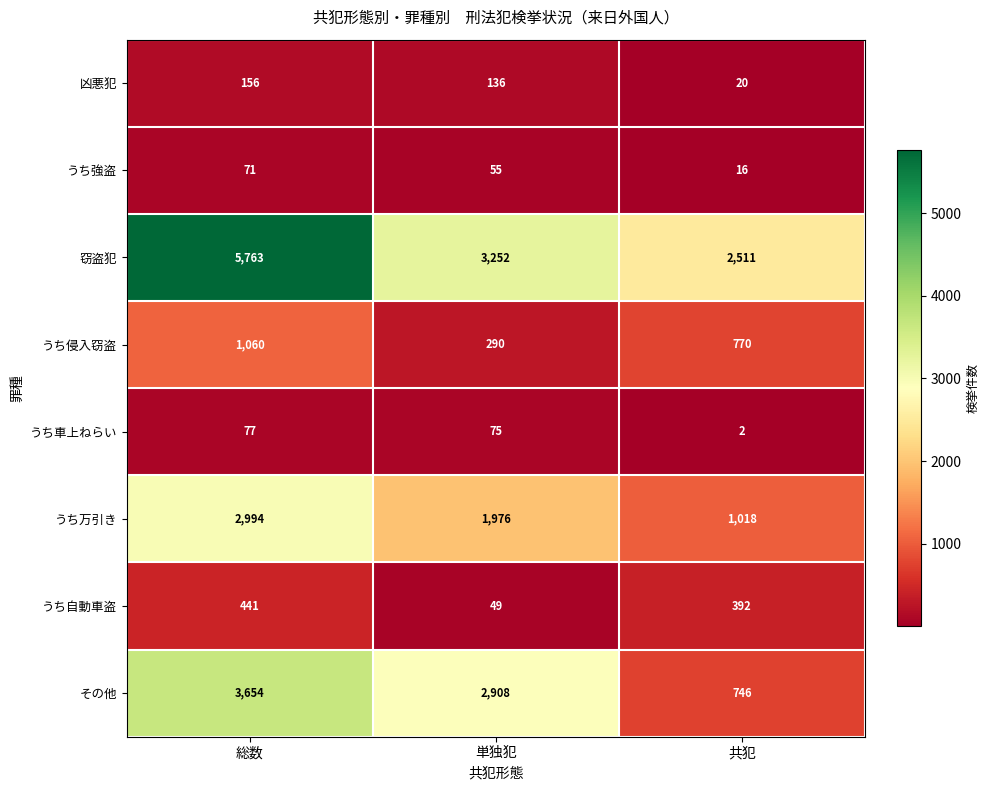

True or false: うち万引き has a value of 4566 at 総数.

False